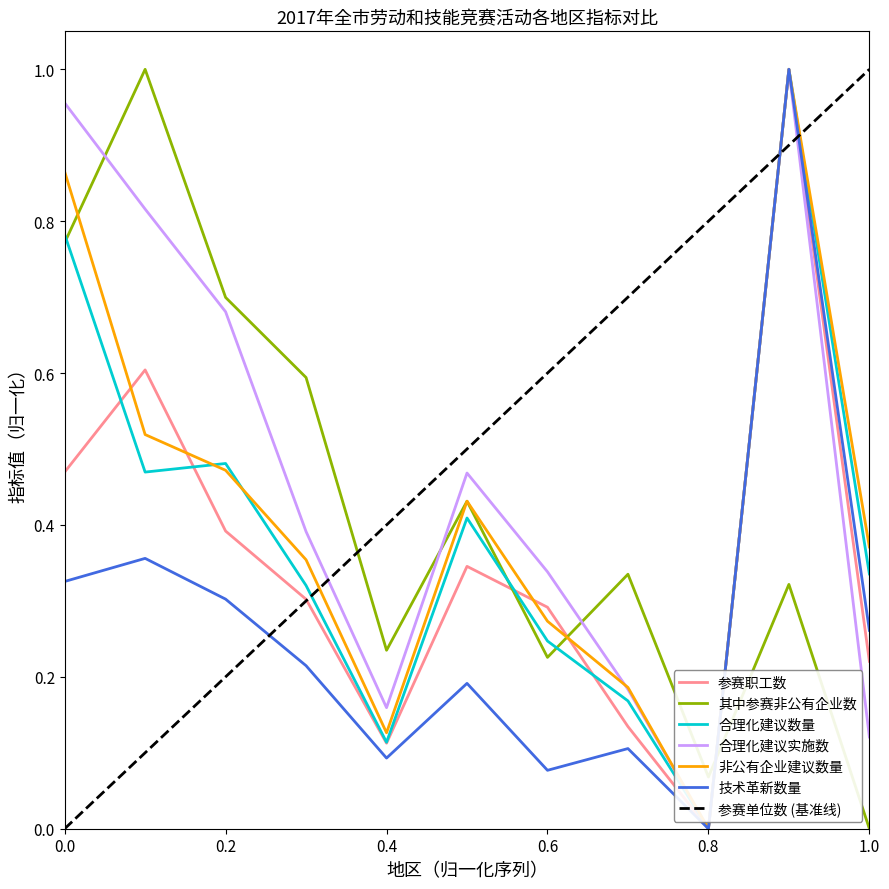

True or false: 非公有企业建议数量 and 合理化建议实施数 intersect in this chart.

True